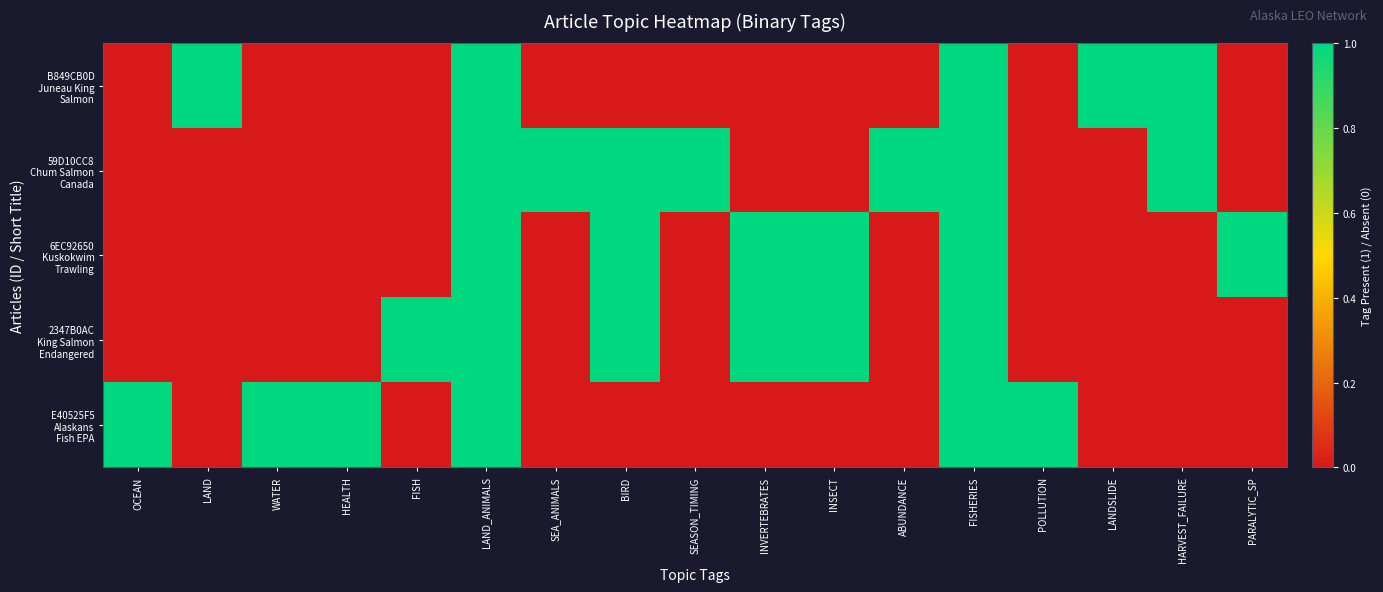

Between LAND_ANIMALS and OCEAN, which is larger?

LAND_ANIMALS